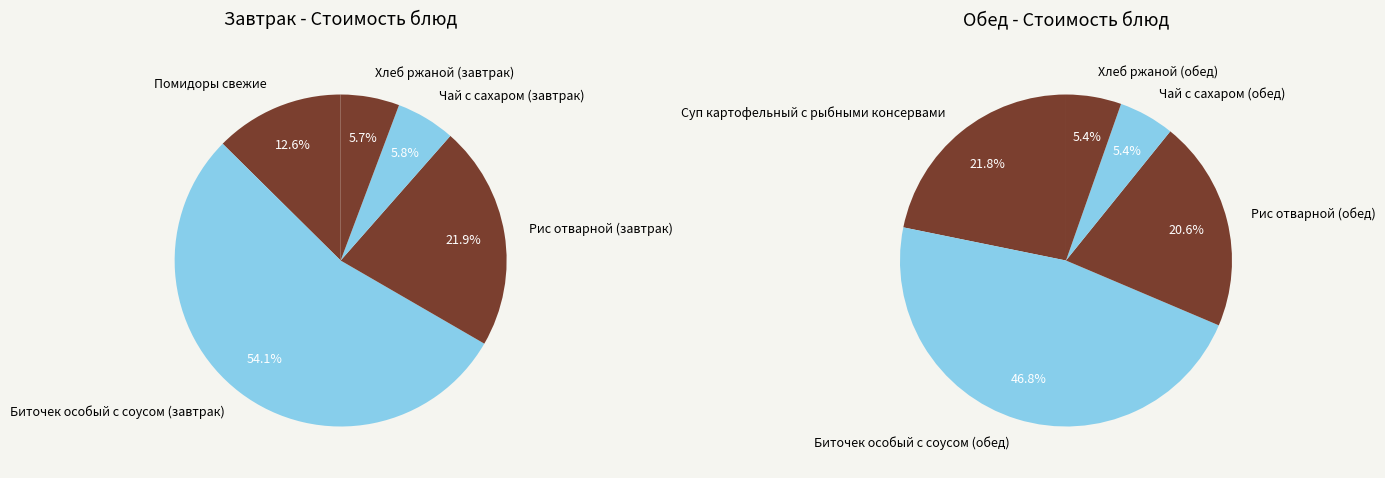

How much of the chart is everything except Чай с сахаром (завтрак)?

97.2%